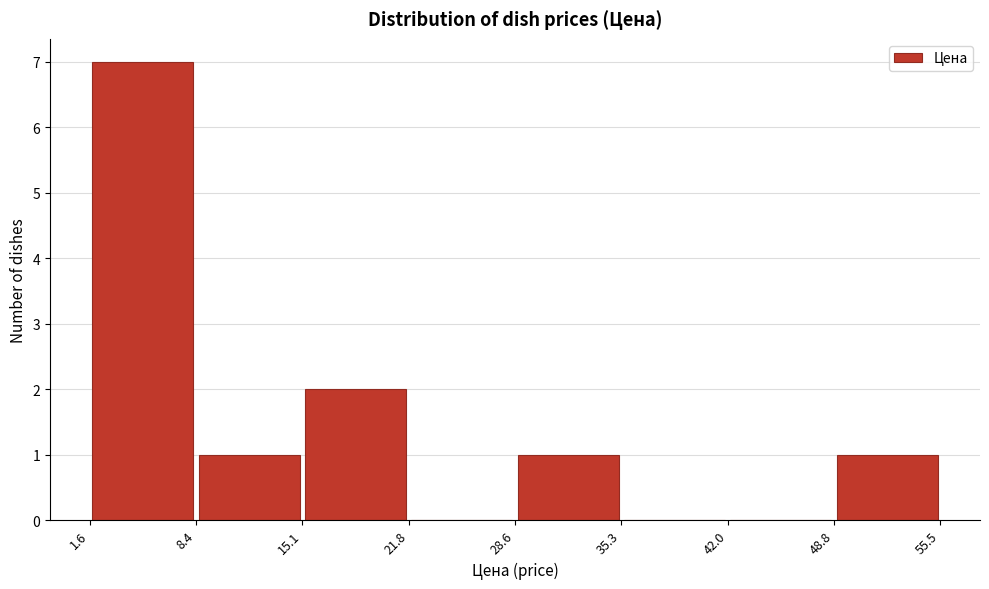

Reading left to right, transcribe this chart: for each bar, give the range it covers on the x-axis and its height. The values are not printed on the chart, so give them approximately, as read against the axis.

1.6 to 8.4: 7
8.4 to 15.1: 1
15.1 to 21.8: 2
21.8 to 28.6: 0
28.6 to 35.3: 1
35.3 to 42.0: 0
42.0 to 48.8: 0
48.8 to 55.5: 1